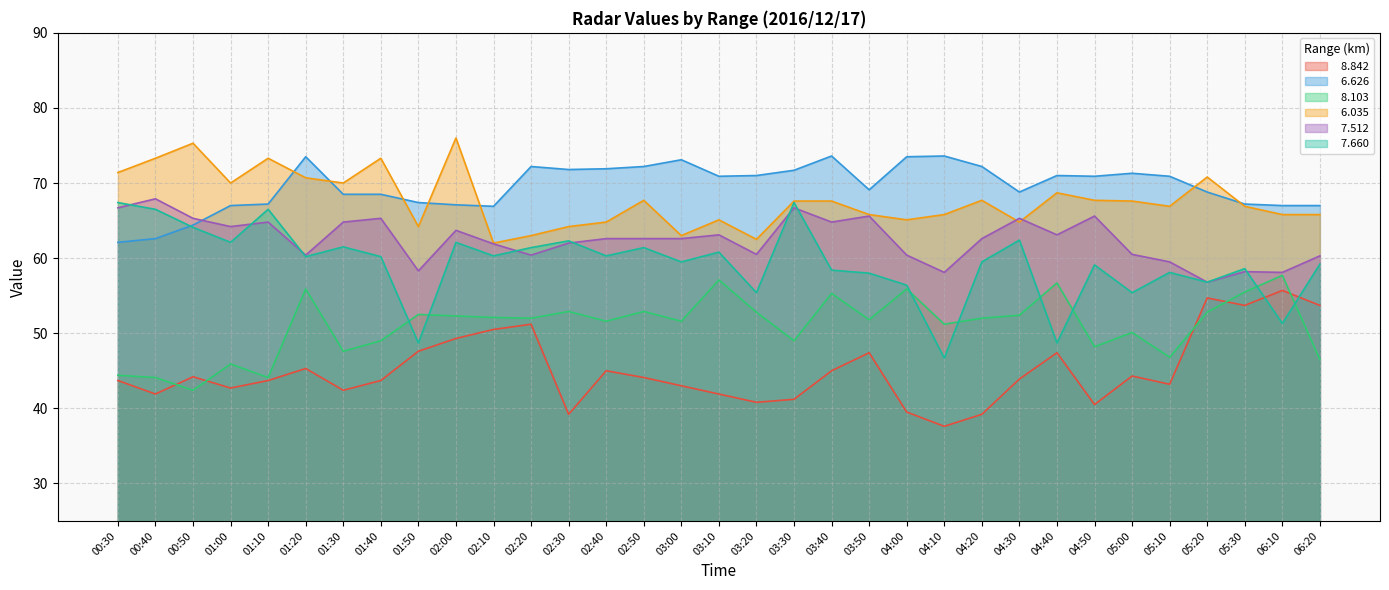

What position from the right is 03:00?

18